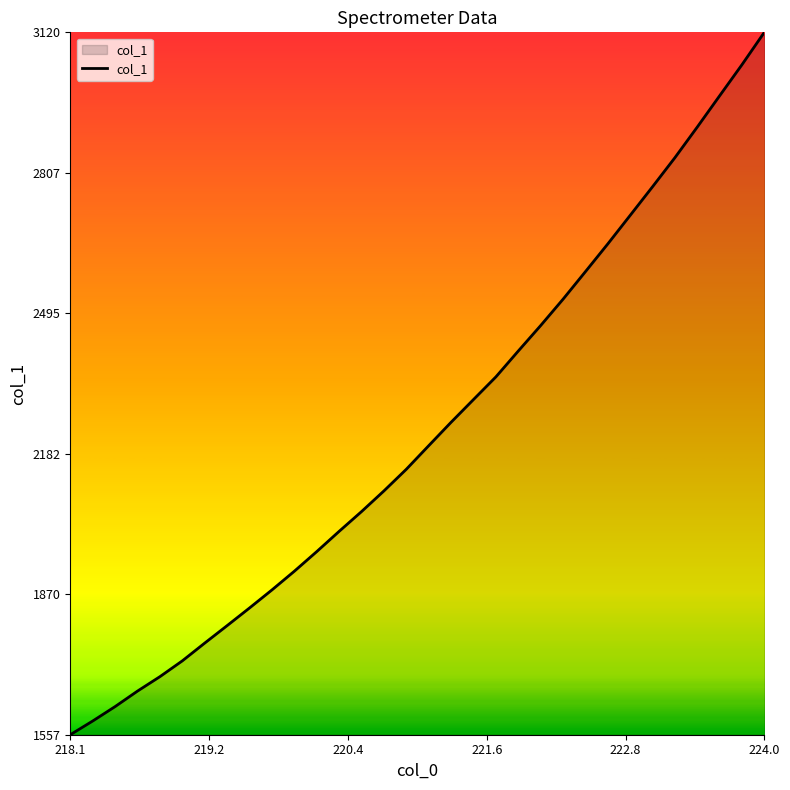

How many values are below 2200?

16